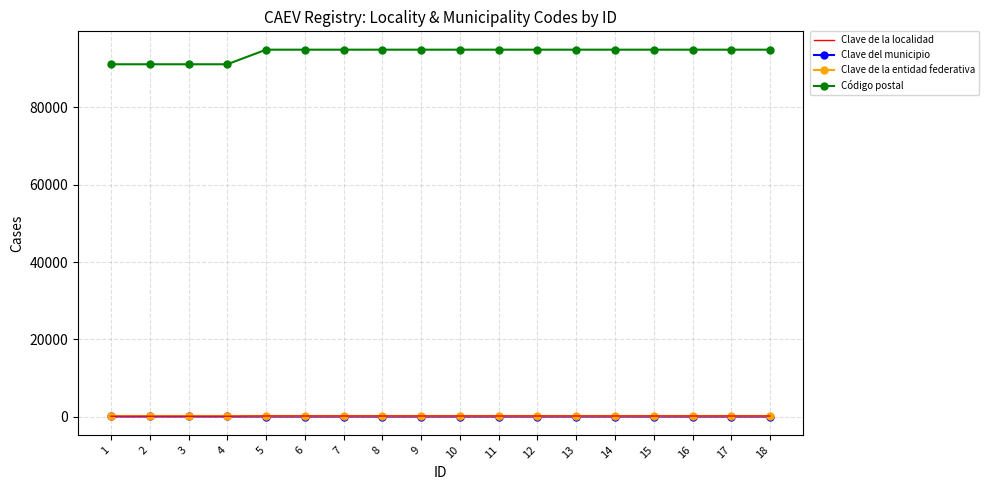

True or false: Clave de la entidad federativa and Código postal cross at least once.

False